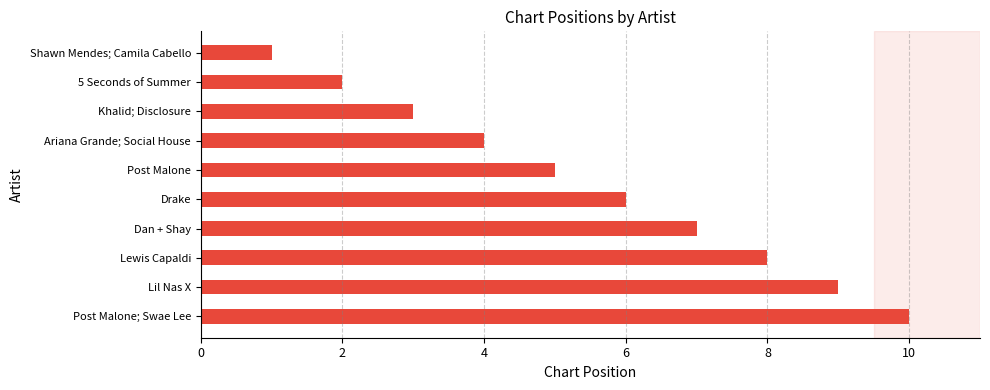

At which label is the value closest to 5?

Post Malone